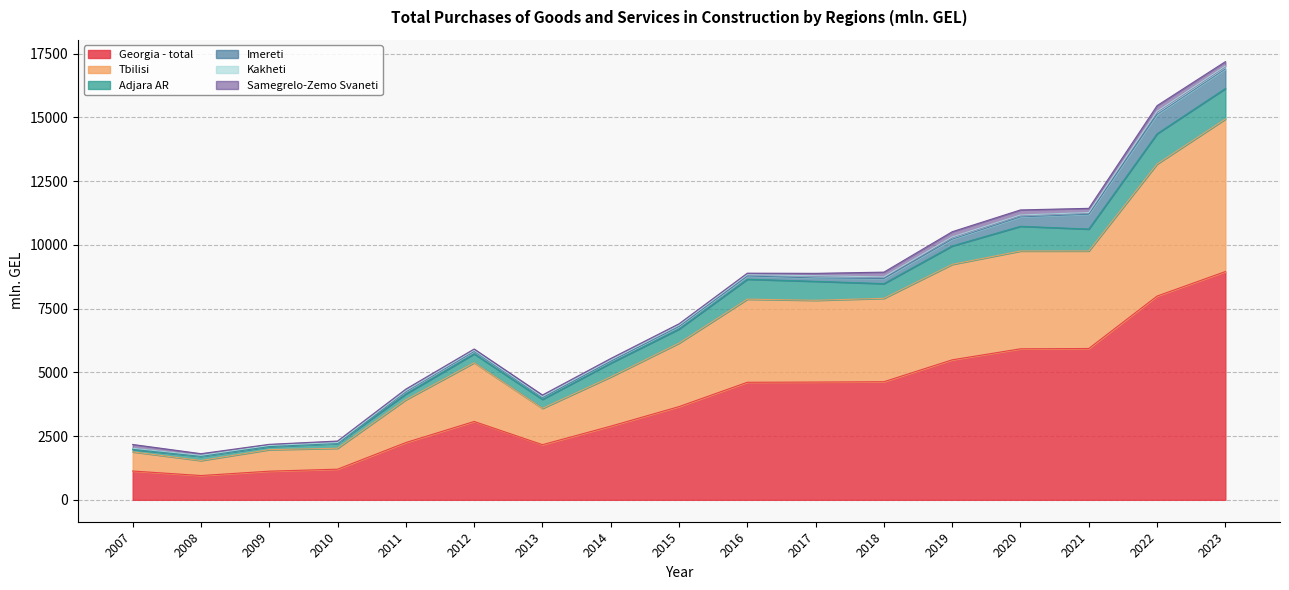

Does the chart display data point markers on the line(s)?

No